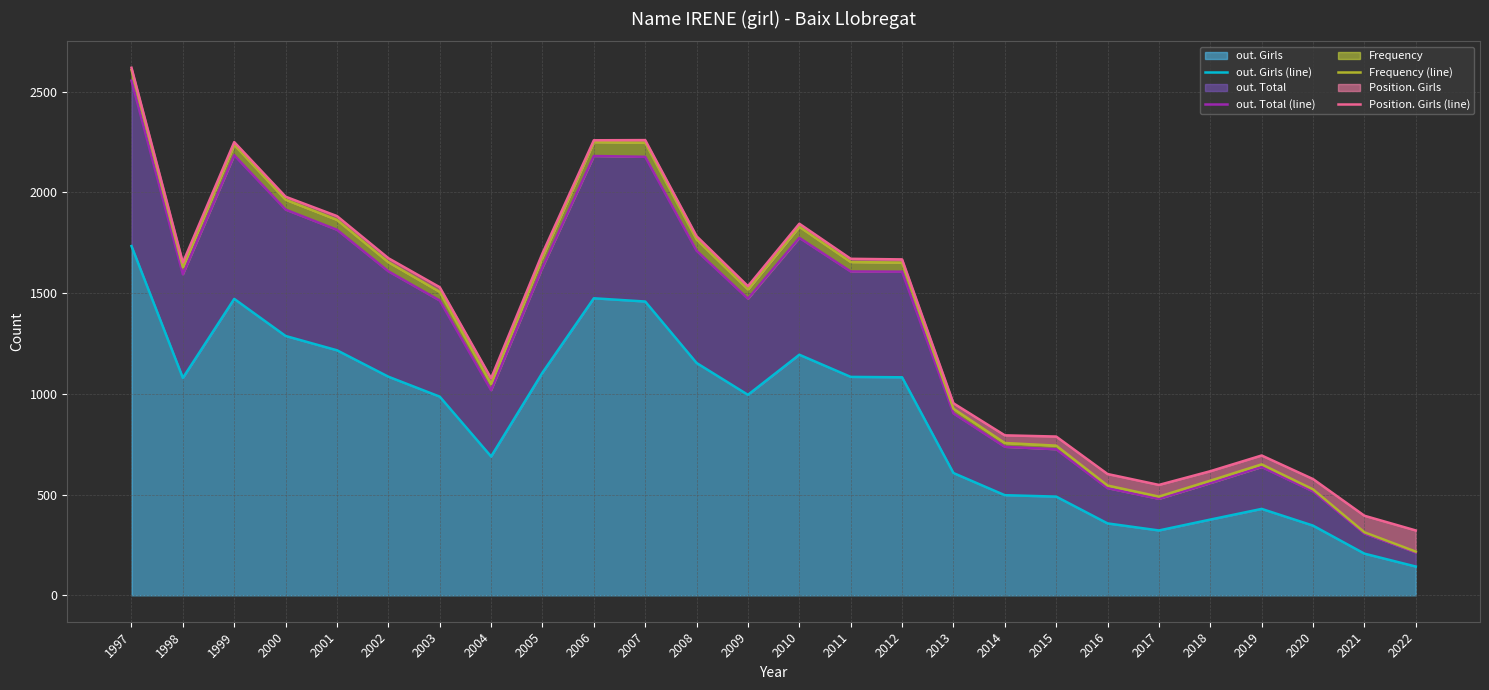

Reading left to right, extract all data points from this chart.

out. Girls (line): 1997=1733	1998=1079	1999=1471	2000=1287	2001=1216	2002=1085	2003=986	2004=689	2005=1105	2006=1474	2007=1458	2008=1153	2009=995	2010=1194	2011=1084	2012=1082	2013=607	2014=497	2015=490	2016=357	2017=322	2018=376	2019=429	2020=346	2021=207	2022=143
out. Total (line): 1997=2554	1998=1593	1999=2184	2000=1914	2001=1814	2002=1608	2003=1463	2004=1018	2005=1627	2006=2180	2007=2176	2008=1710	2009=1472	2010=1774	2011=1607	2012=1606	2013=903	2014=737	2015=725	2016=532	2017=479	2018=557	2019=637	2020=516	2021=307	2022=213
Frequency (line): 1997=2607	1998=1628	1999=2236	2000=1963	2001=1863	2002=1653	2003=1506	2004=1049	2005=1678	2006=2249	2007=2246	2008=1766	2009=1518	2010=1829	2011=1654	2012=1651	2013=926	2014=756	2015=743	2016=545	2017=490	2018=569	2019=650	2020=526	2021=313	2022=217
Position. Girls (line): 1997=2618	1998=1651	1999=2249	2000=1978	2001=1882	2002=1673	2003=1529	2004=1077	2005=1697	2006=2258	2007=2259	2008=1782	2009=1534	2010=1844	2011=1670	2012=1667	2013=953	2014=794	2015=788	2016=602	2017=548	2018=616	2019=694	2020=577	2021=395	2022=322